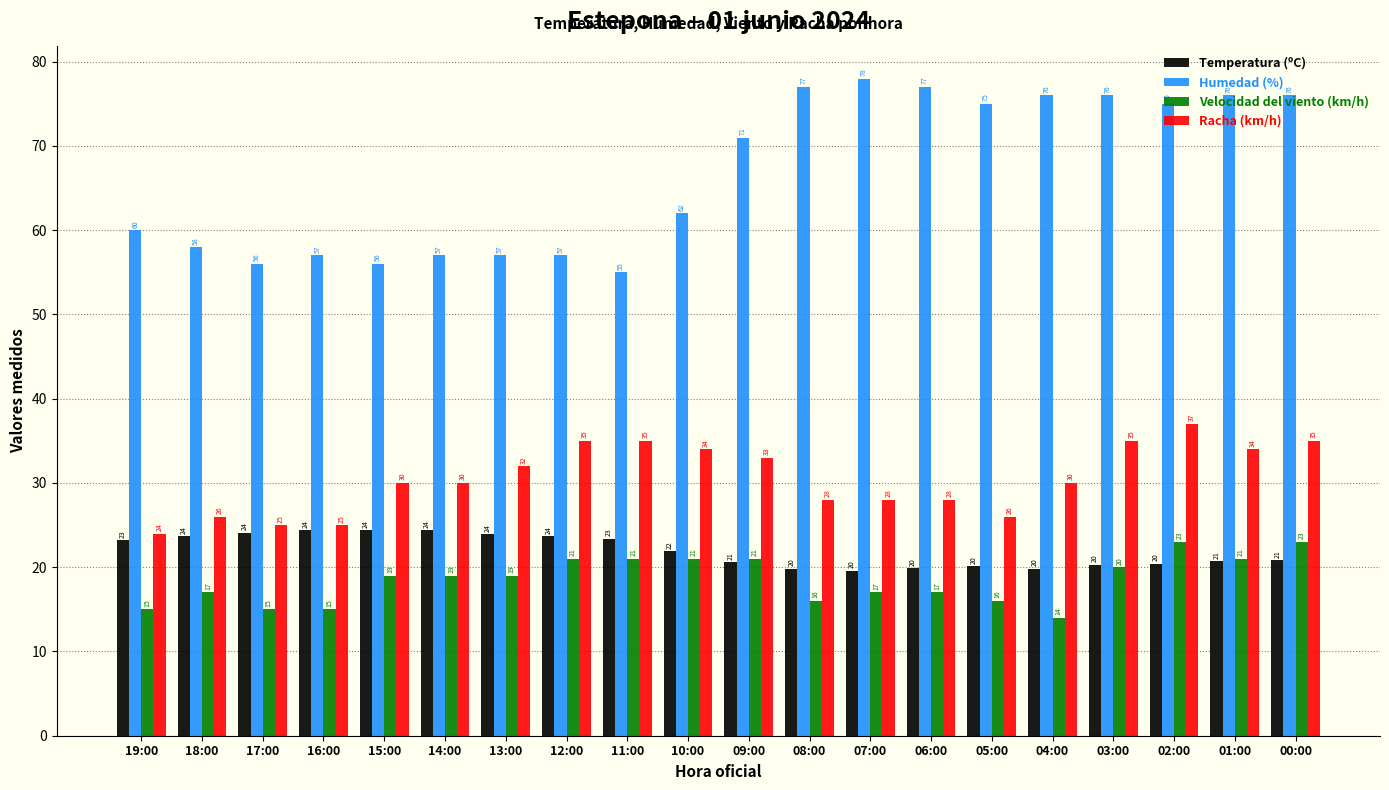

List the series in order of their peak value, lowest first.

Velocidad del viento (km/h), Temperatura (ºC), Racha (km/h), Humedad (%)